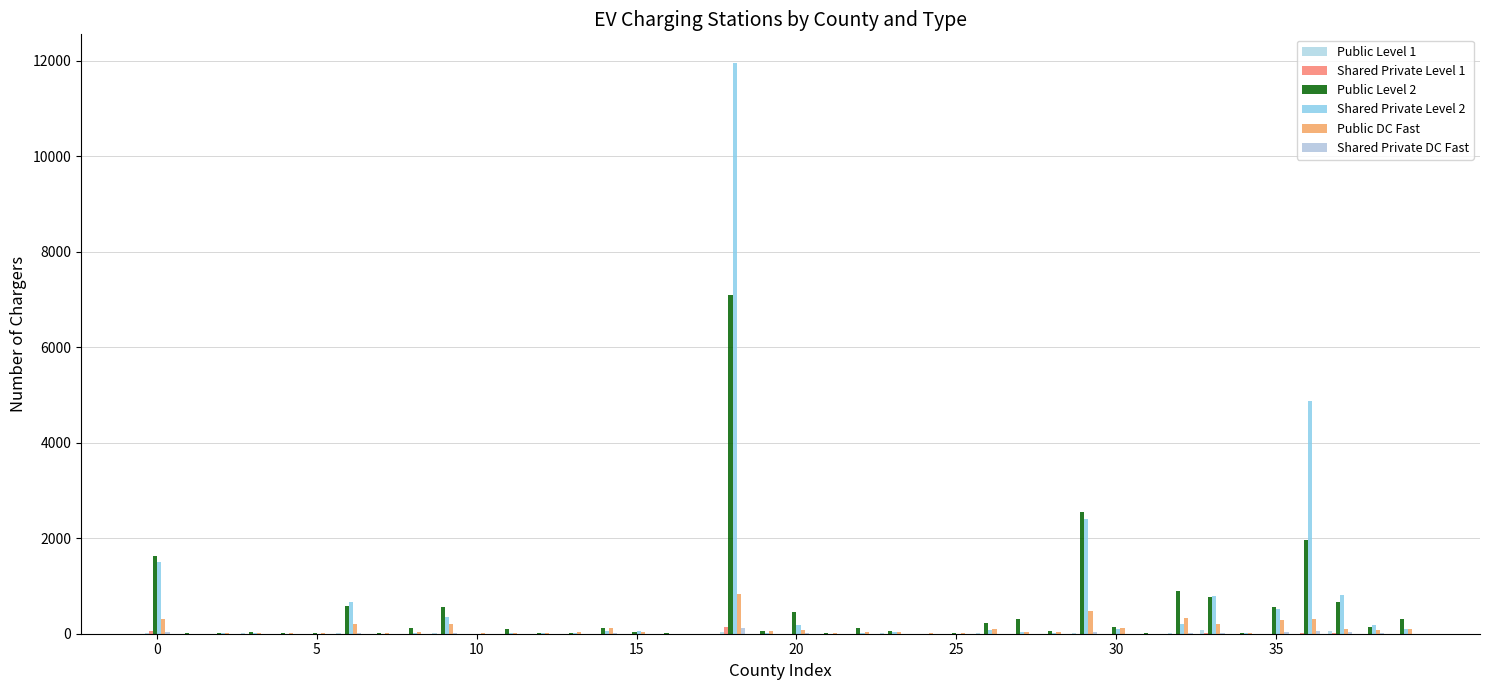

What is the value of the Public Level 2 bar at the 30th from the left?

2552